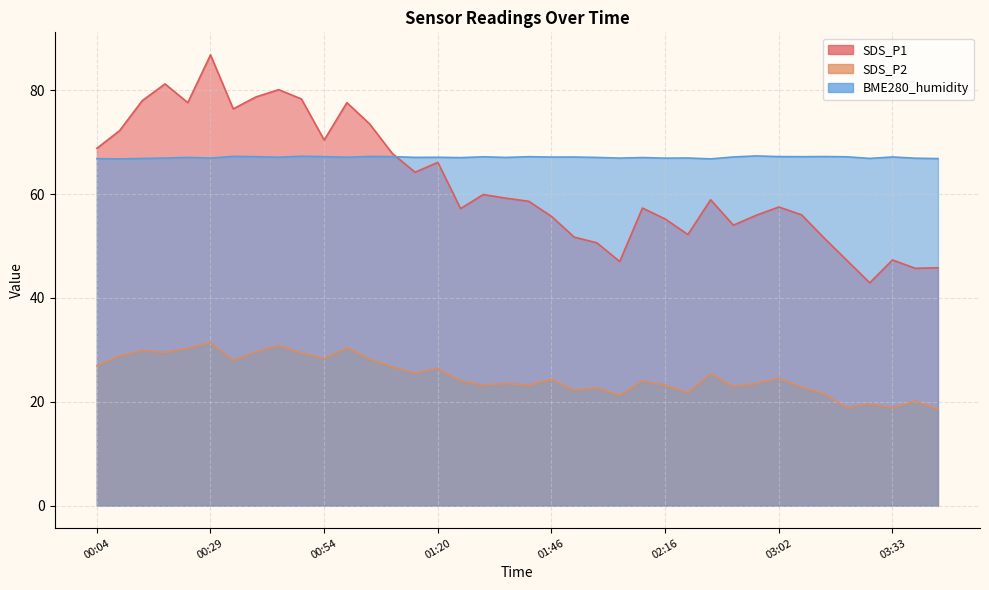

What are all the series names shown in the legend?

SDS_P1, SDS_P2, BME280_humidity